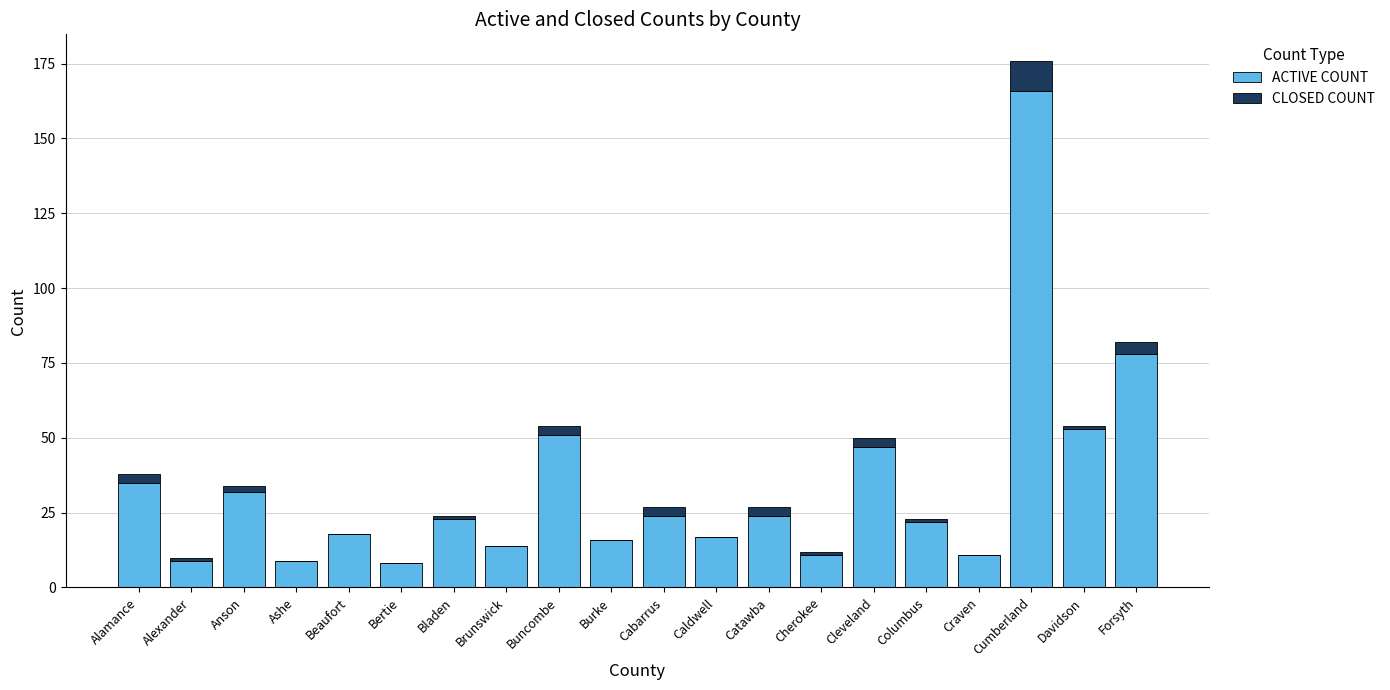

What is the sum of all ACTIVE COUNT values?

668